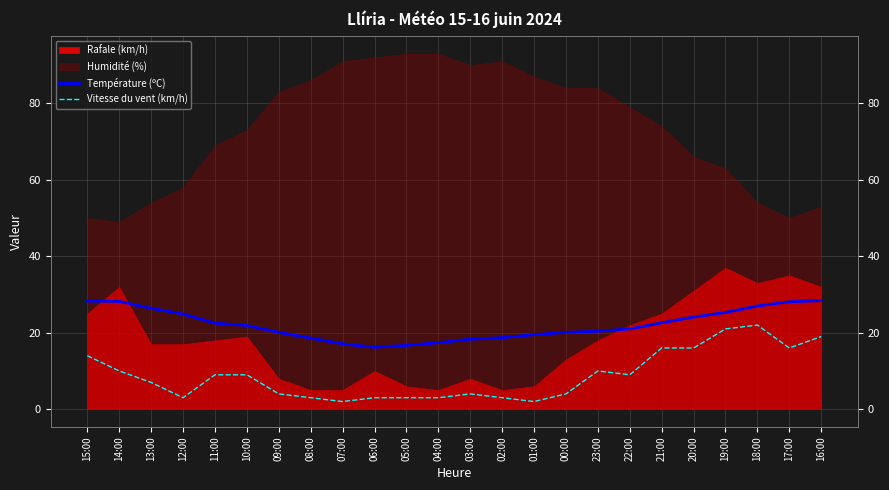

How many lines are shown in the chart?

2